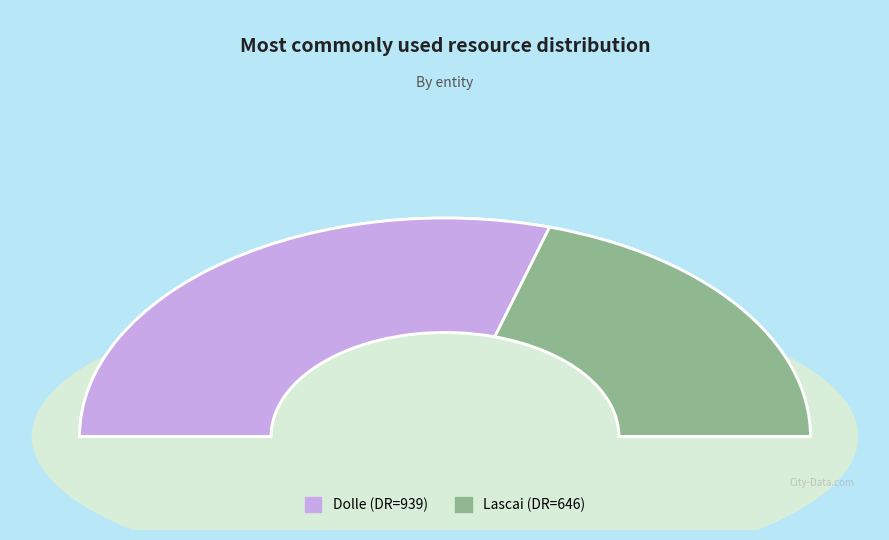

Count the number of slices in the pie.

2